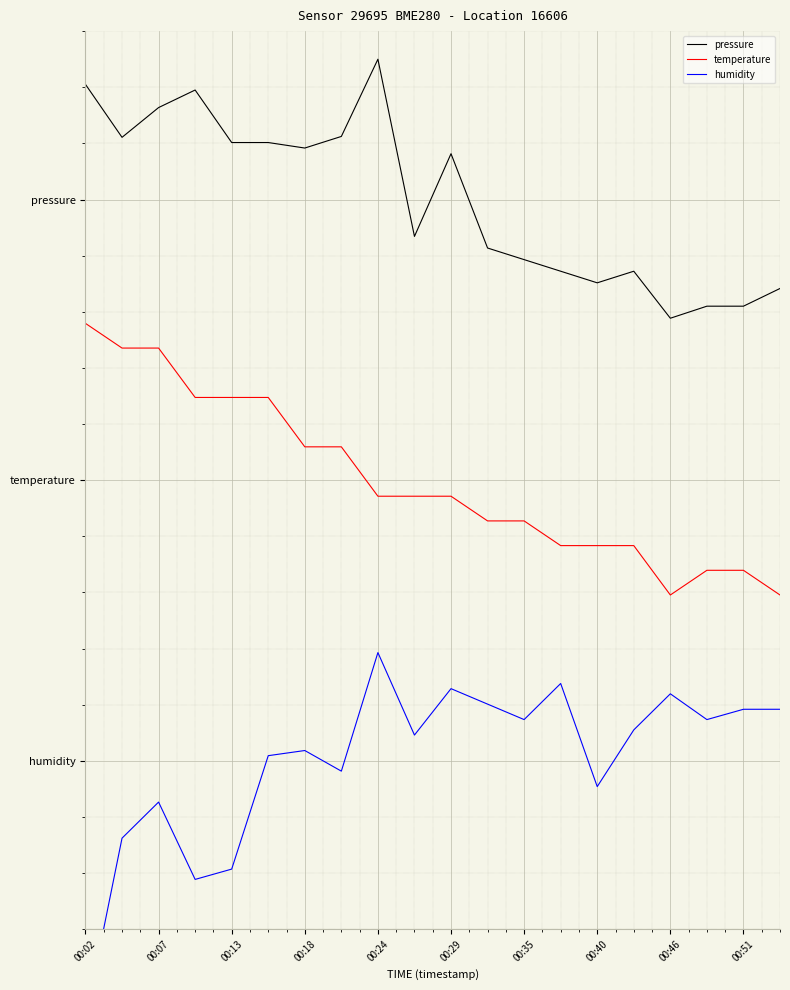

Which series has the widest spread of values?

humidity